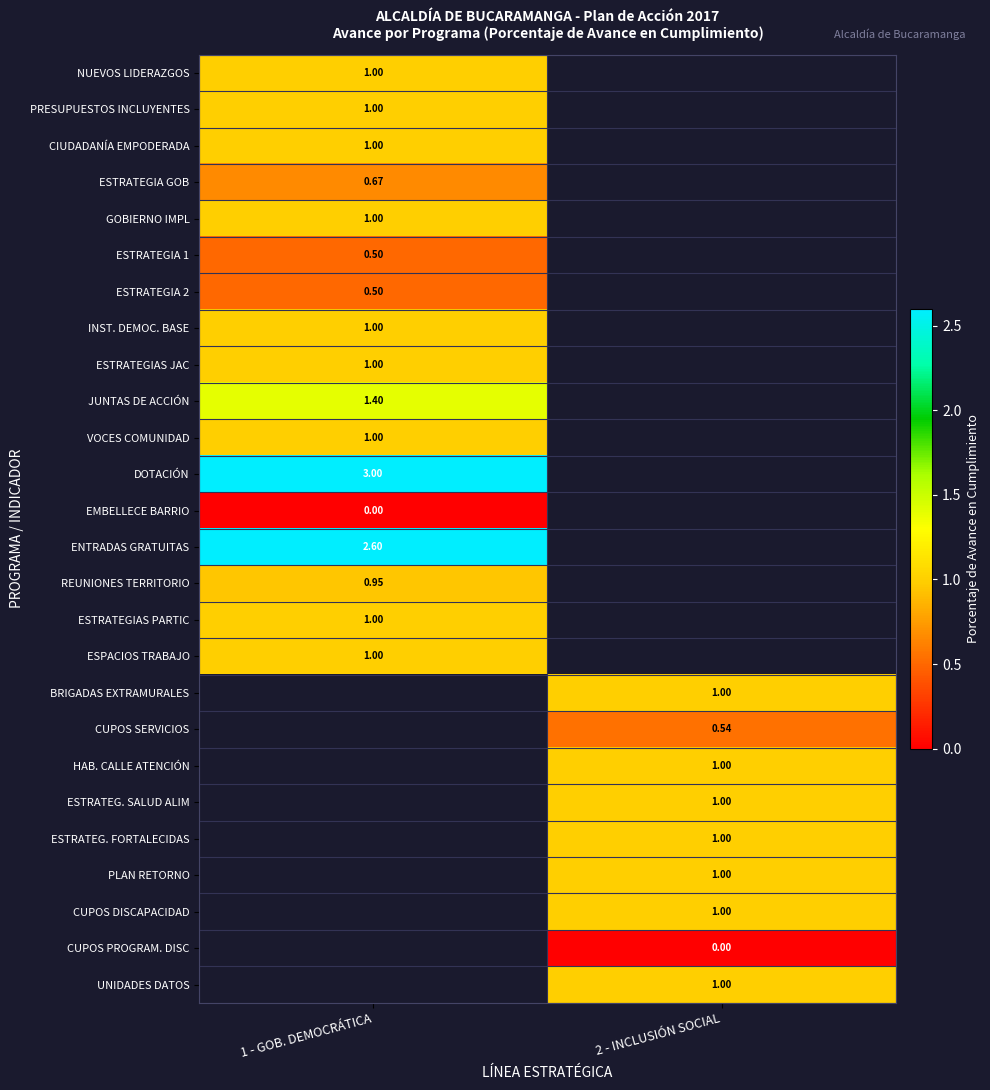

Is the value of GOBIERNO IMPL at 1 - GOB. DEMOCRÁTICA greater than the value of ESTRATEGIA 1 at 1 - GOB. DEMOCRÁTICA?

Yes